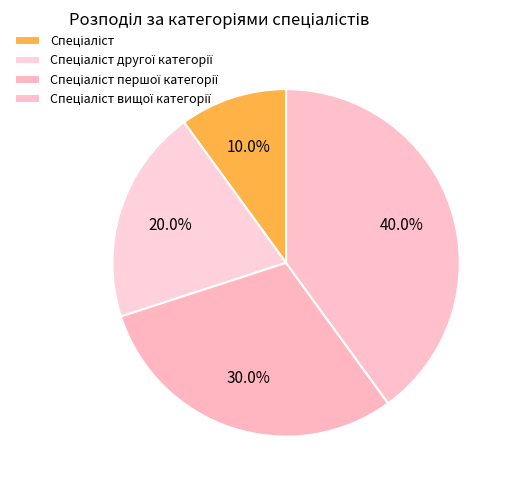

To the nearest percent, what is the difference between the Спеціаліст першої категорії and Спеціаліст вищої категорії slice percentages?

10%